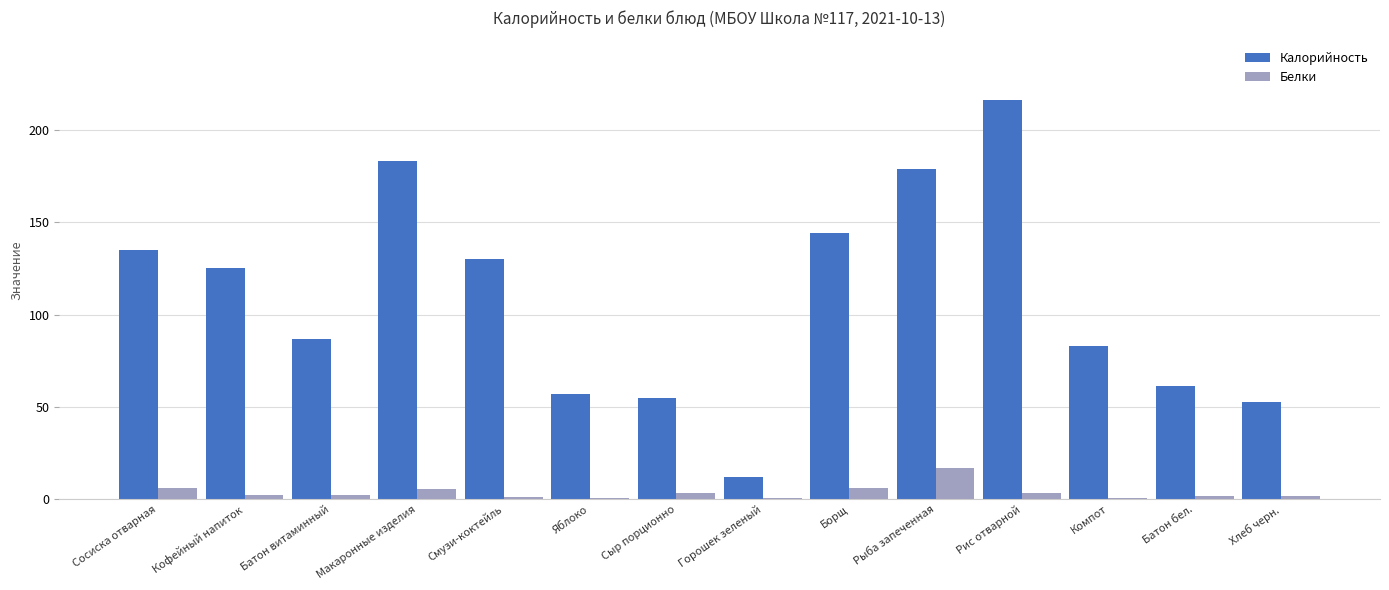

At which category does the chart reach its peak across all series?

Рис отварной